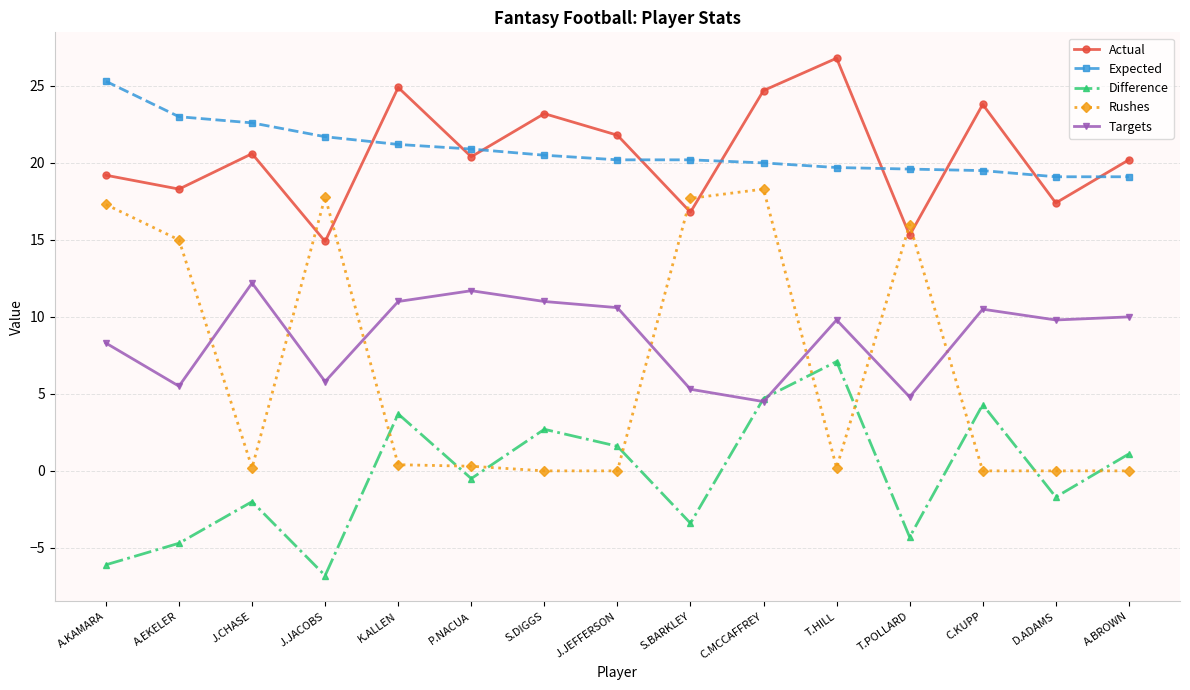

What is the label of the 7th point from the left?

S.DIGGS